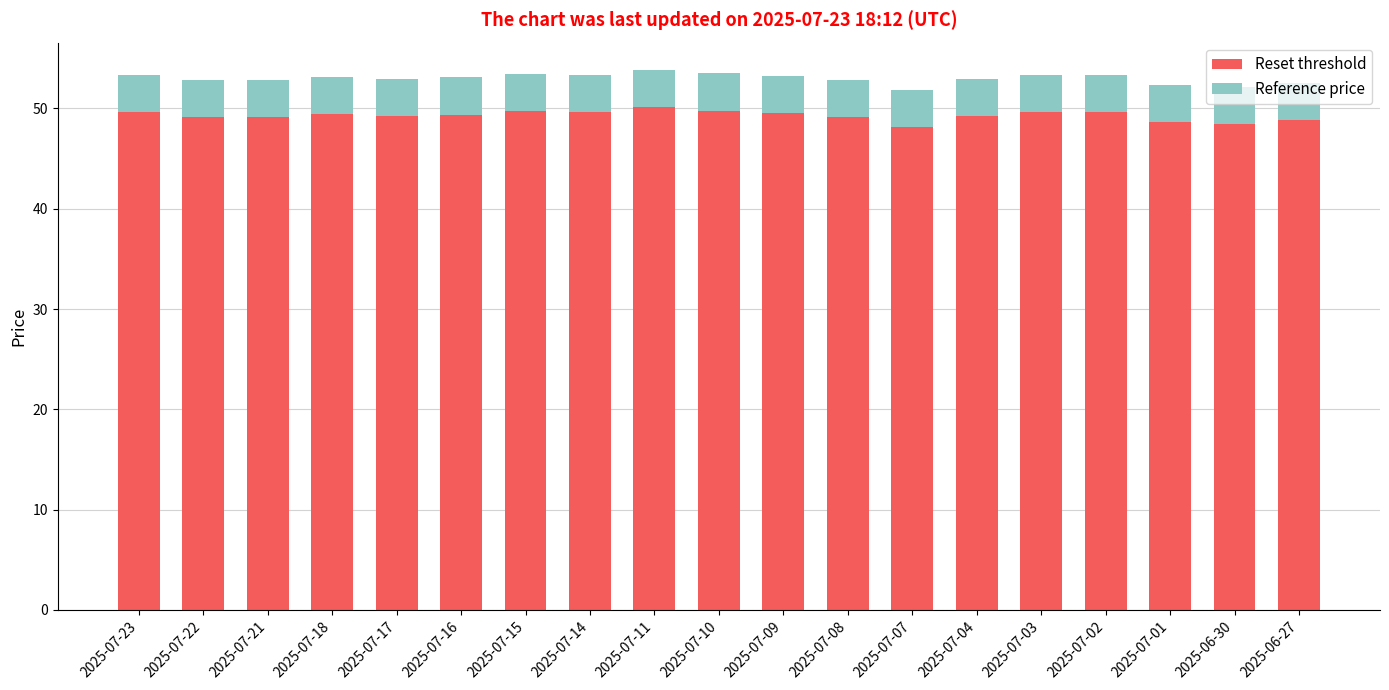

What is the total value across all series at 2025-07-10?

53.5